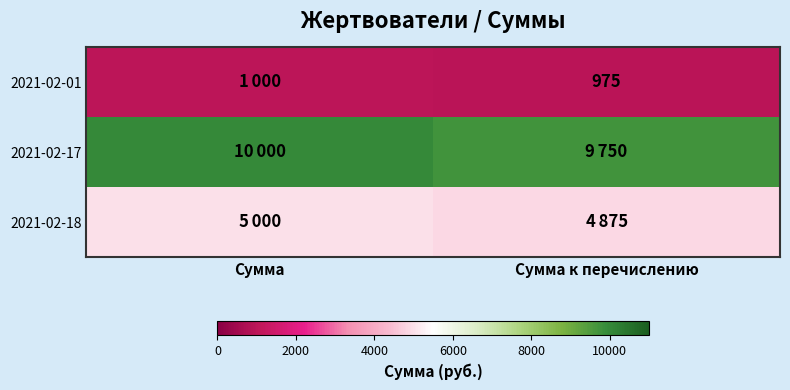

The value of 2021-02-01 at Сумма к перечислению is 302. True or false?

False